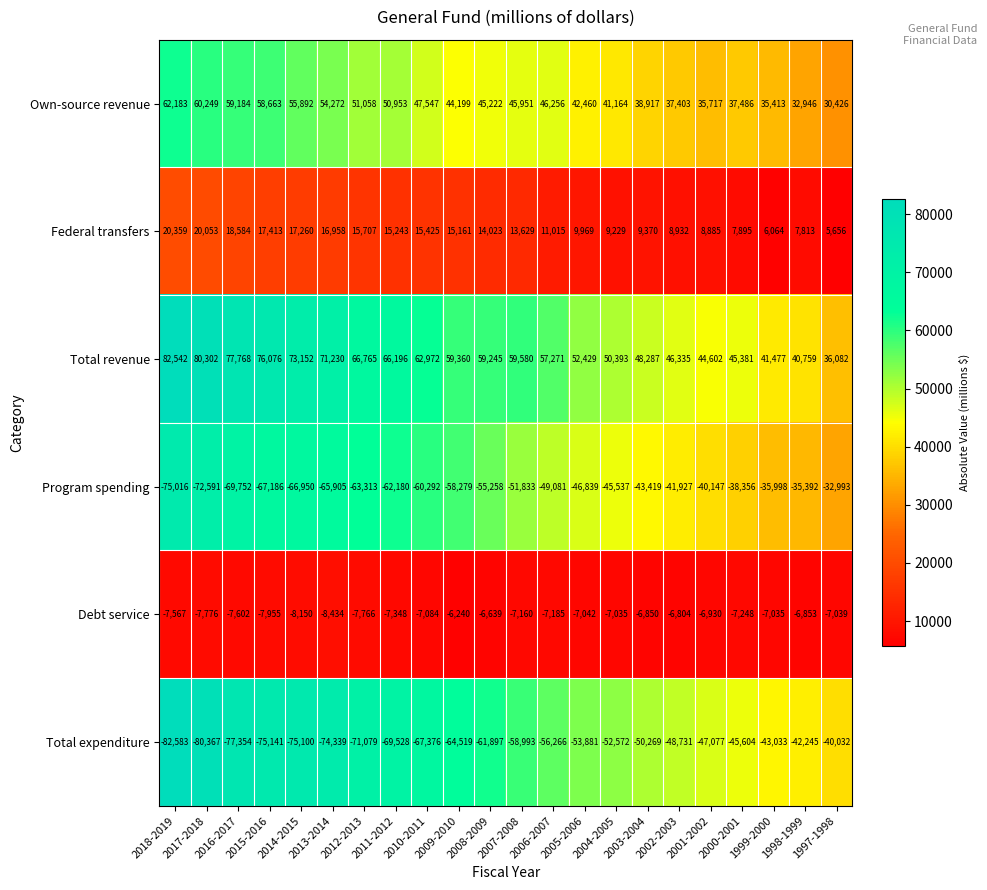

Rank the series at 2000-2001 from highest to lowest value.

Total revenue, Own-source revenue, Federal transfers, Debt service, Program spending, Total expenditure